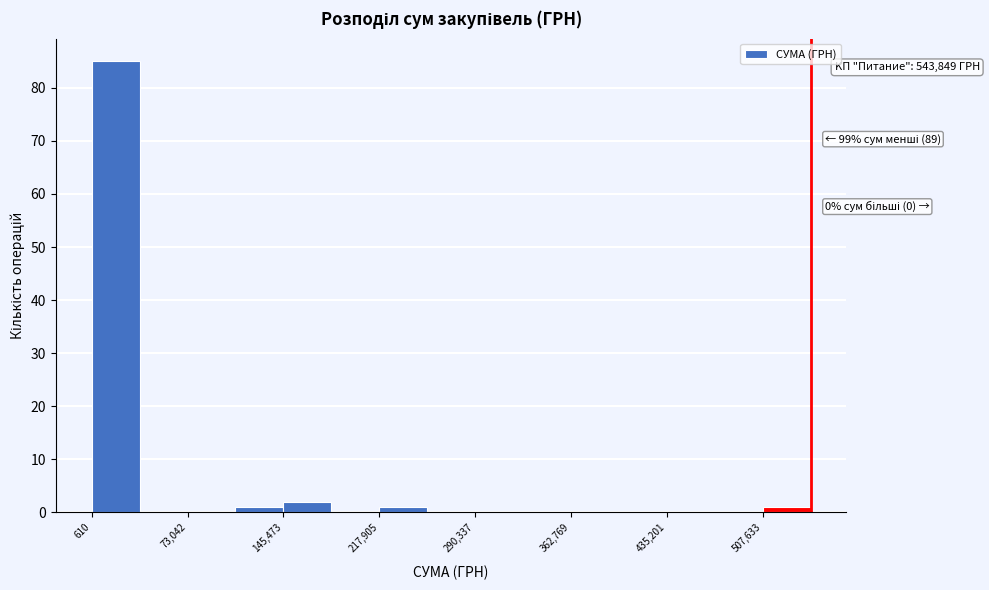

Read against the x-axis, roughly where is the centre of the tallest bar?

20000